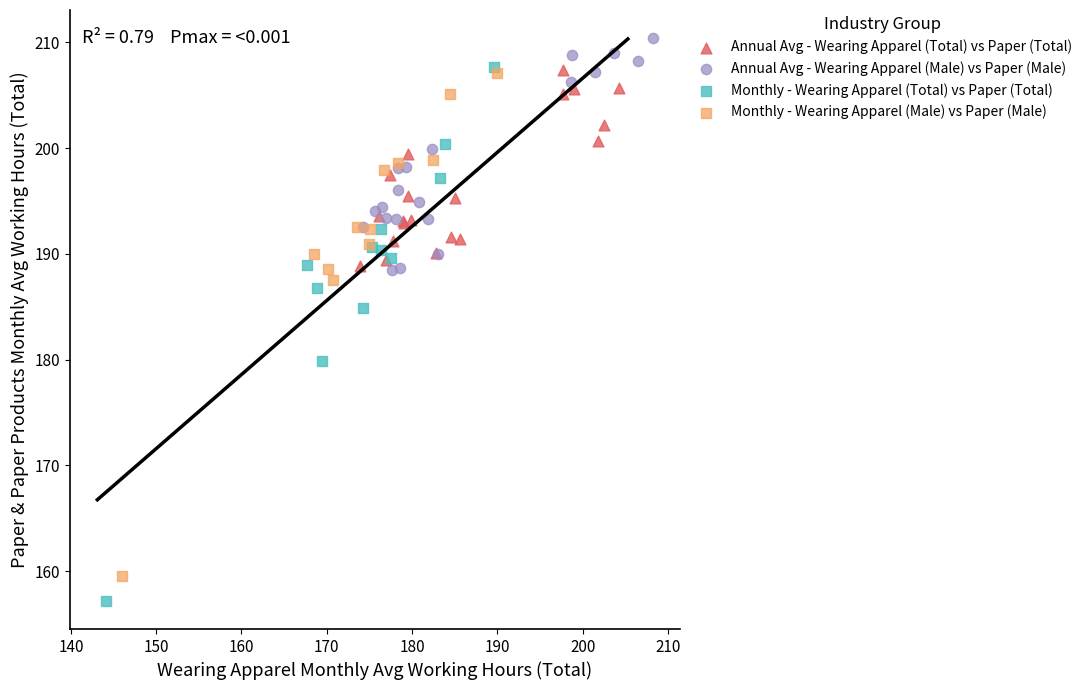

Which series contains the highest Y value?

Annual Avg - Wearing Apparel (Male) vs Paper (Male)